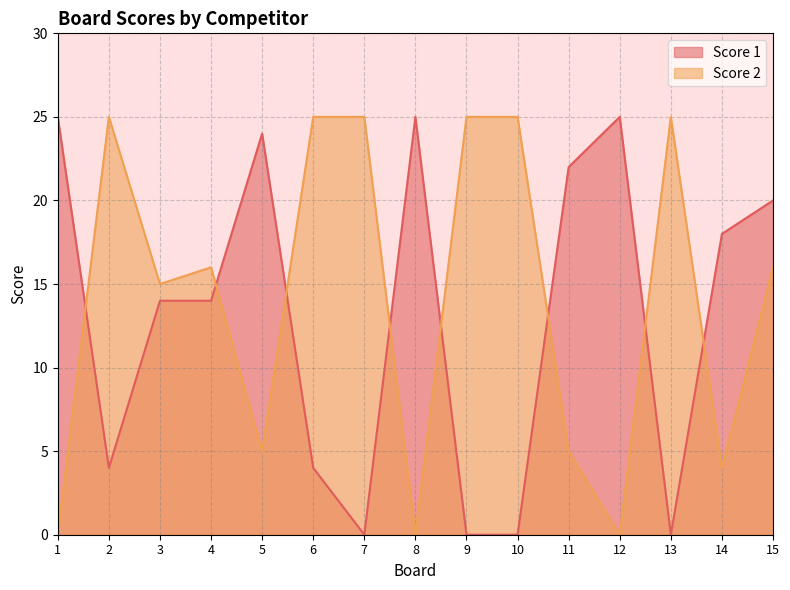

Which series has the largest range (max minus min)?

Score 1